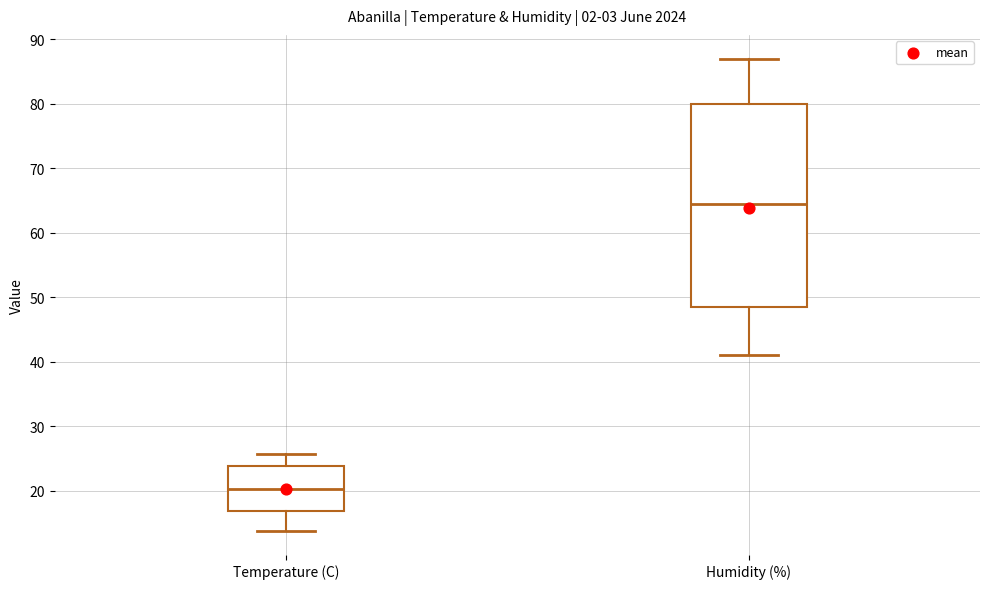

Which box is the tallest, from its lower edge to its upper edge?

Humidity (%)